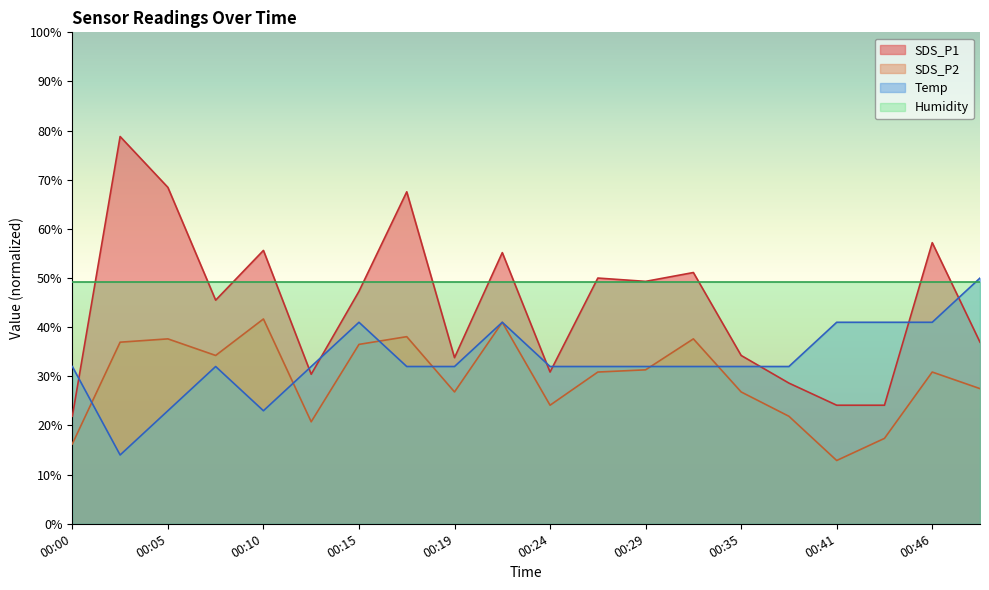

What value does the Temp series have at 00:17?

32.0